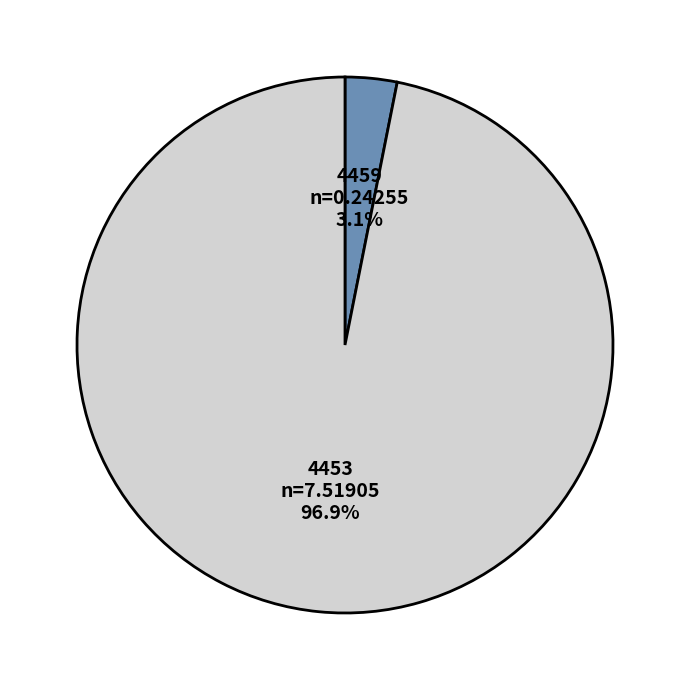

How many slices are in this pie chart?

2